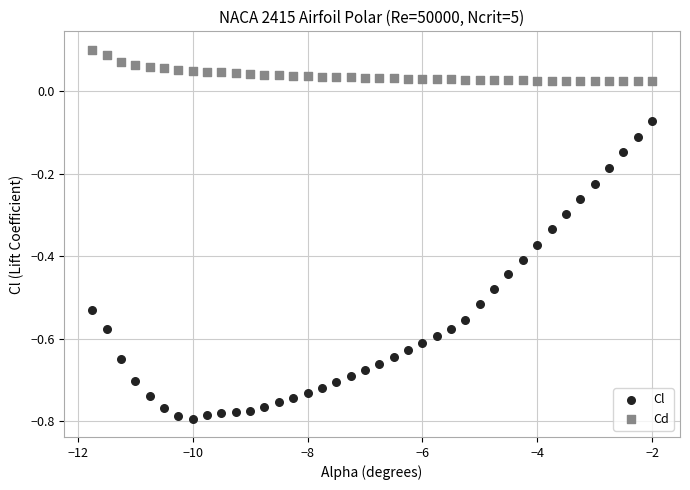

Which series contains the lowest Y value?

Cl